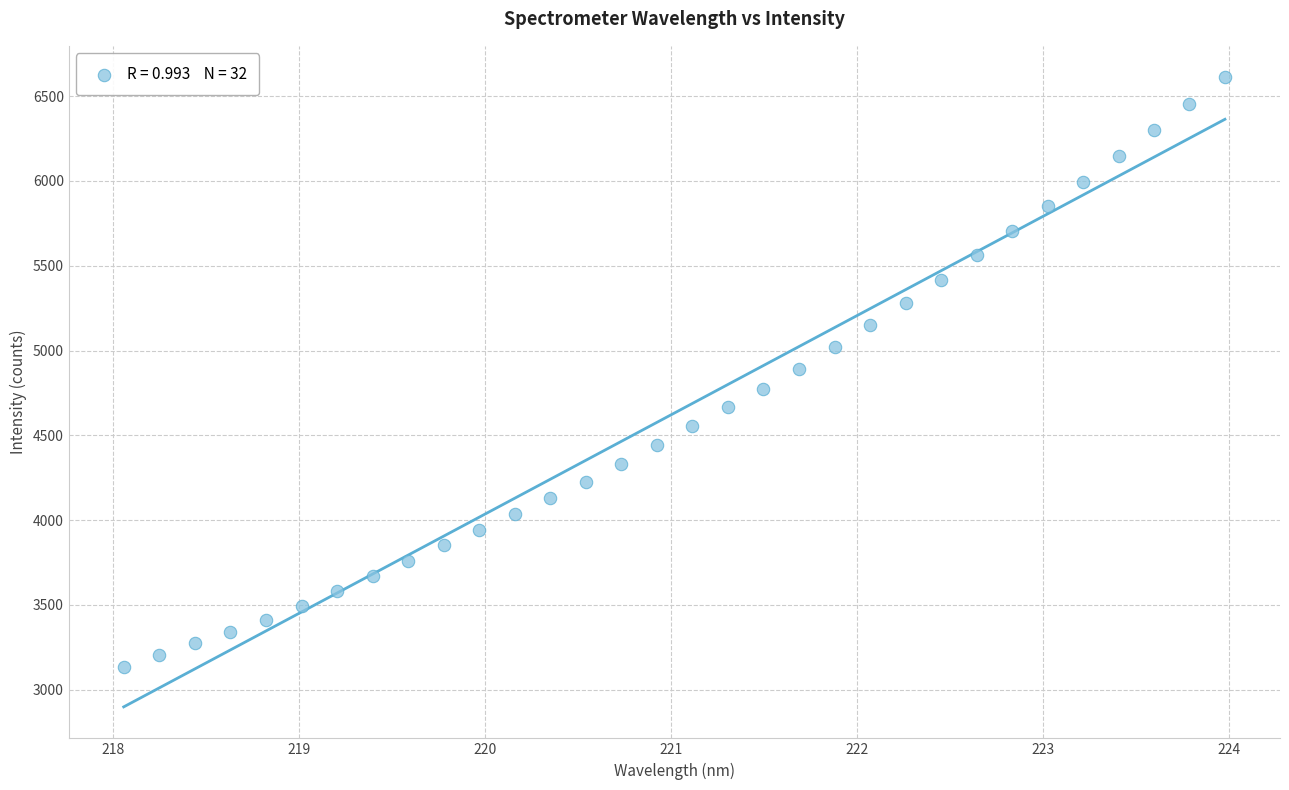

What is the range of Y values (max minus min)?

3475.7